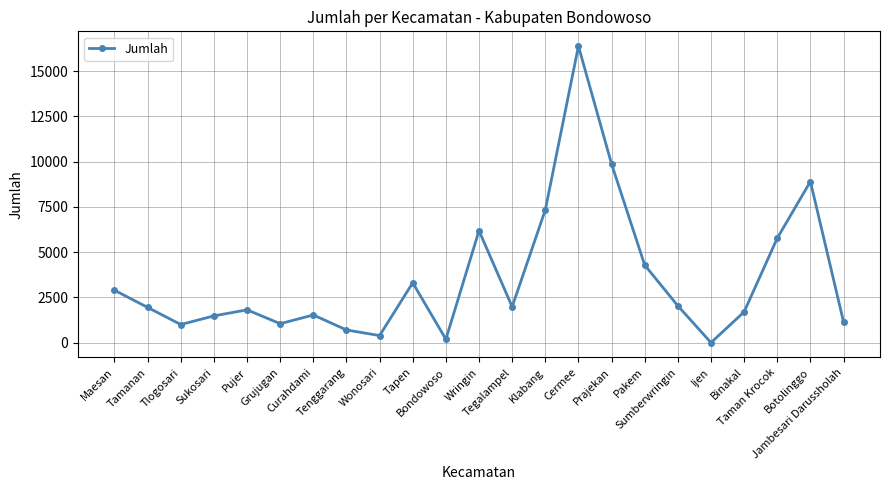

What is the sum of all values?

81878